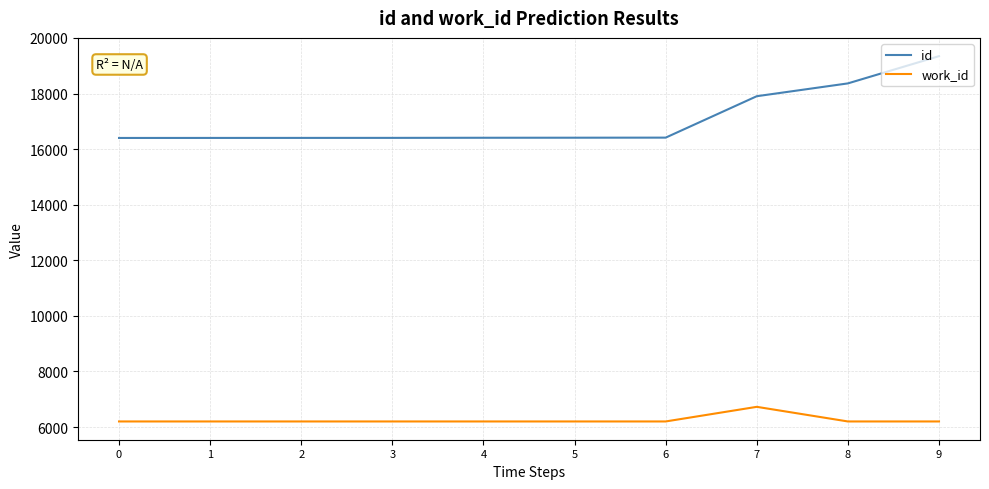

What is the smallest value displayed?

6202